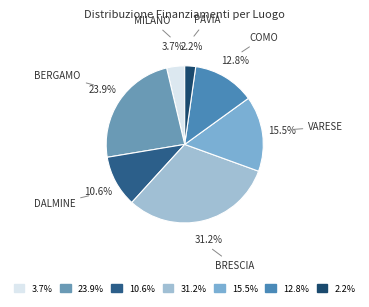

Count the number of slices in the pie.

7